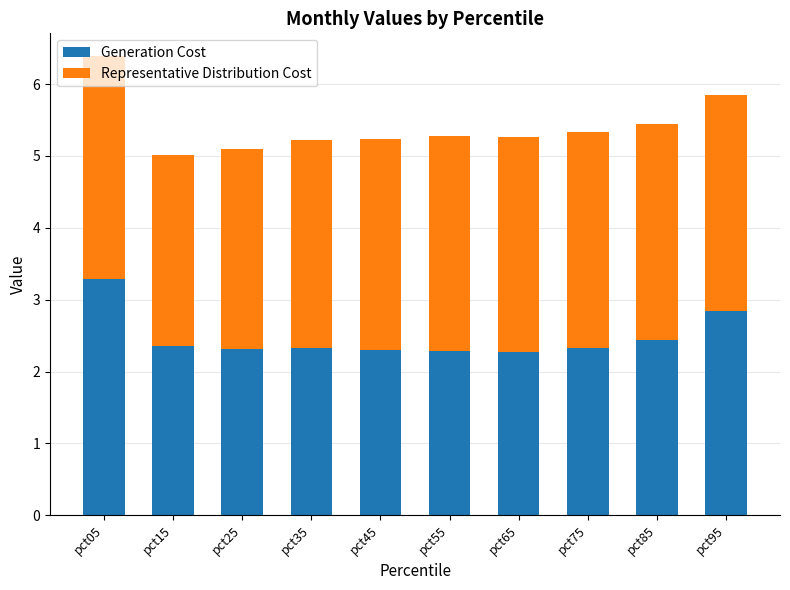

What is the difference between the maximum and minimum values in the Generation Cost series?

1.0